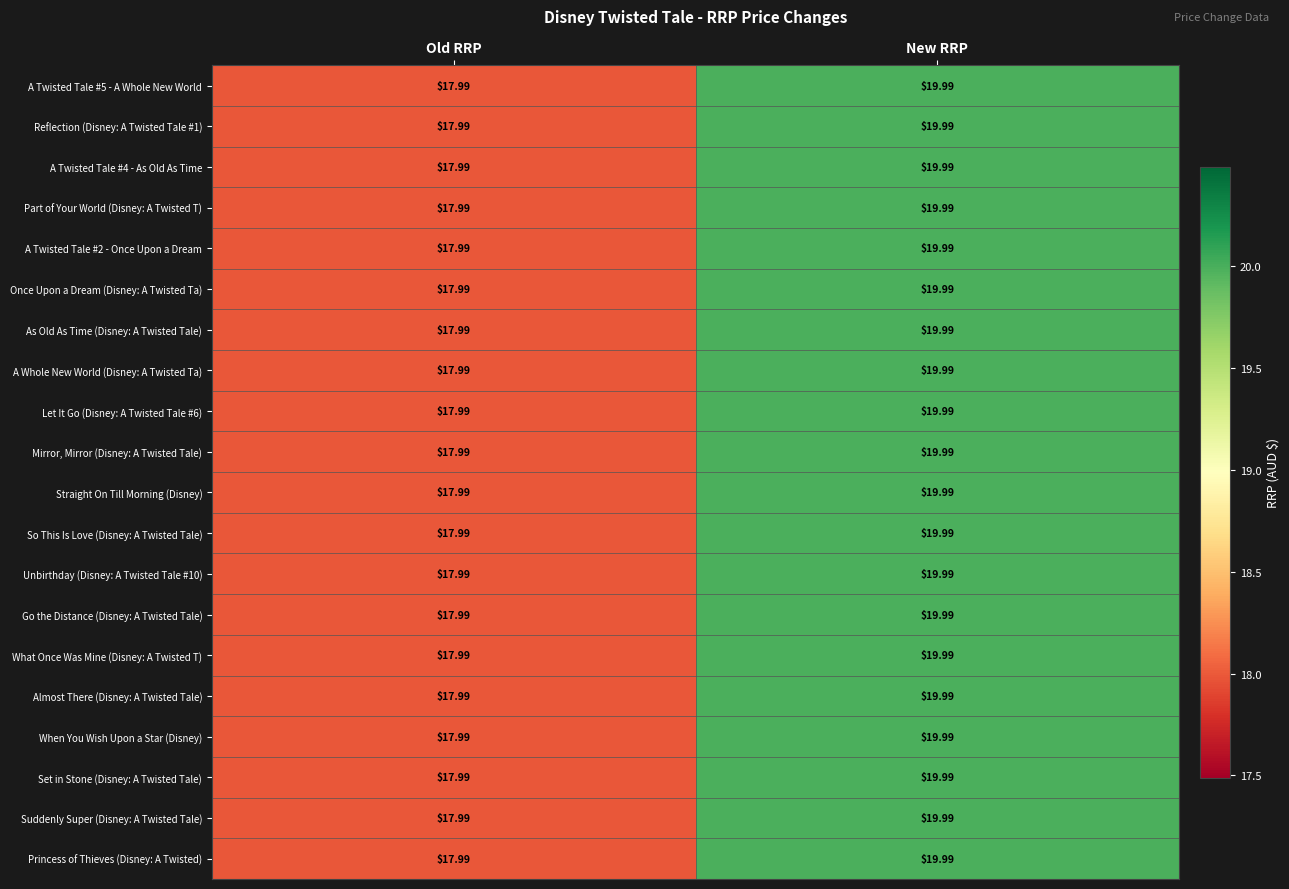

Where does the Set in Stone (Disney: A Twisted Tale) series first go above 19?

New RRP